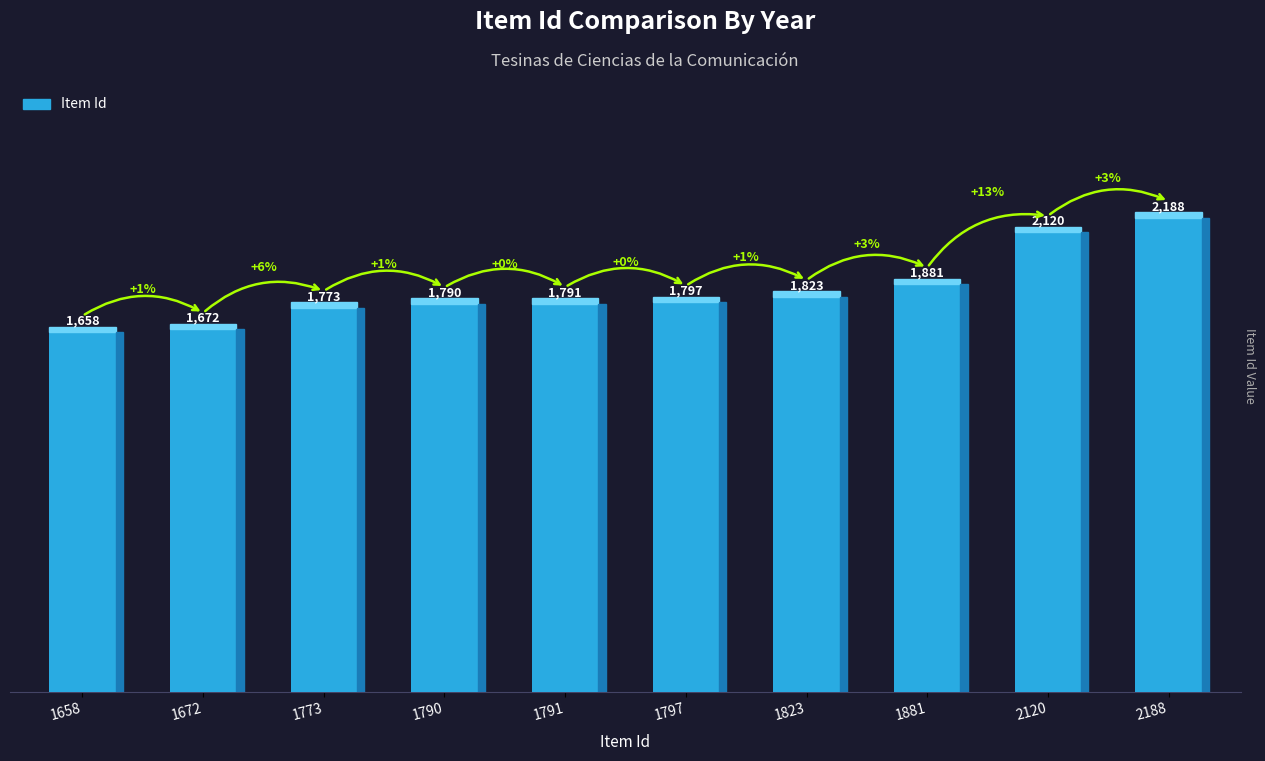

Reading left to right, extract all data points from this chart.

1658	1672	1773	1790	1791	1797	1823	1881	2120	2188